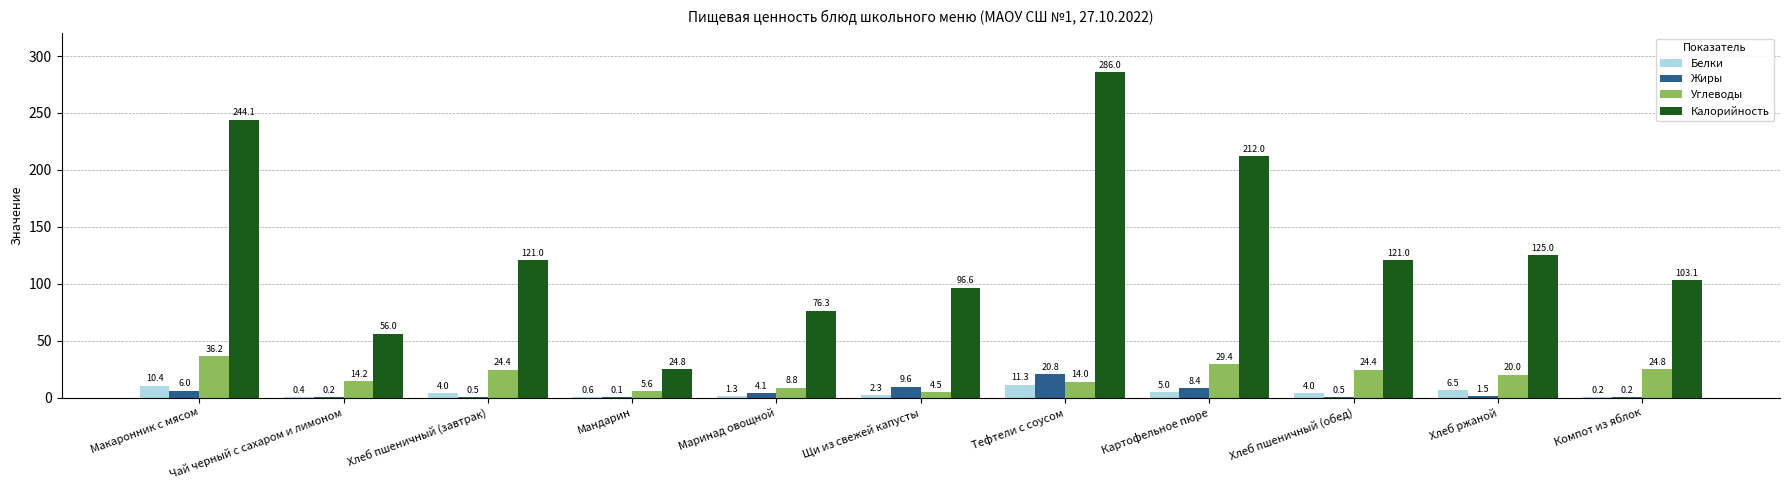

The value of Углеводы at Макаронник с мясом is 14.7. True or false?

False